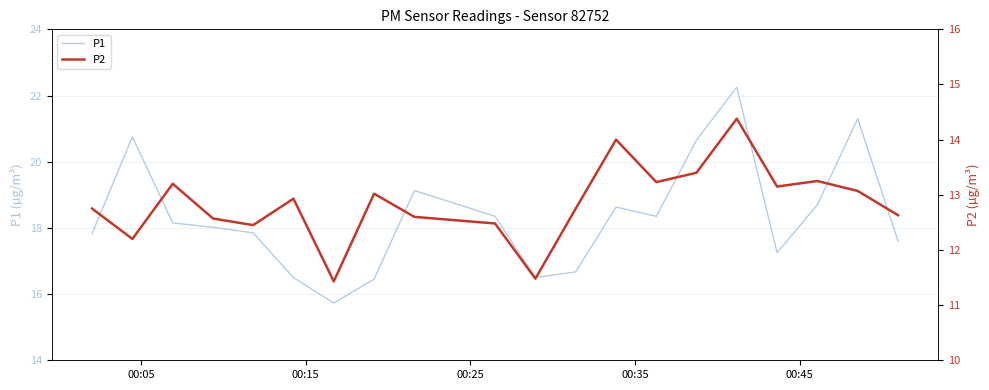

Which series has the largest range (max minus min)?

P1